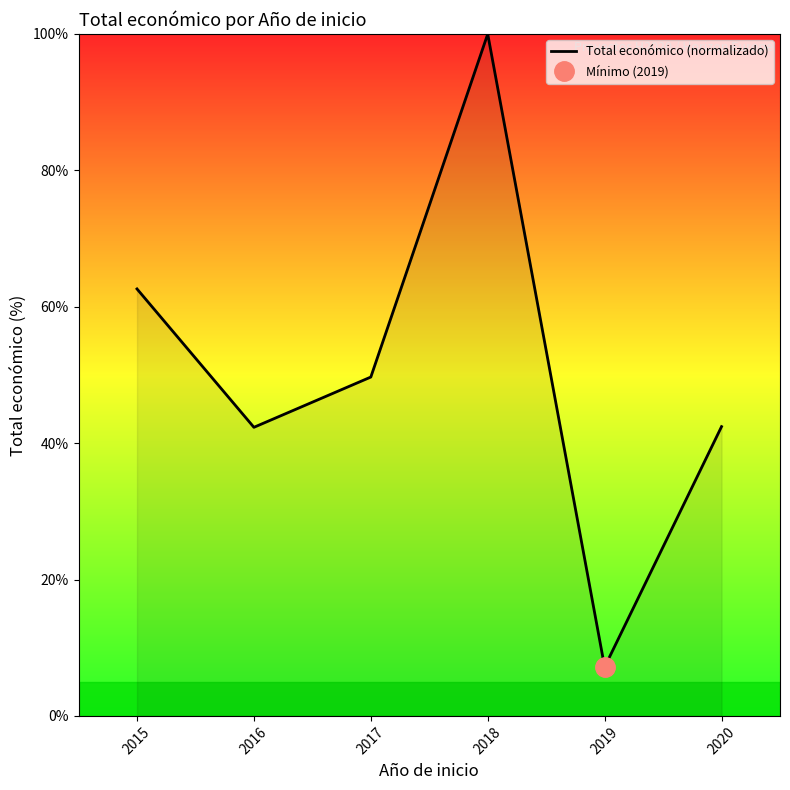

Rank the categories by value from lowest to highest.

2019, 2016, 2020, 2017, 2015, 2018